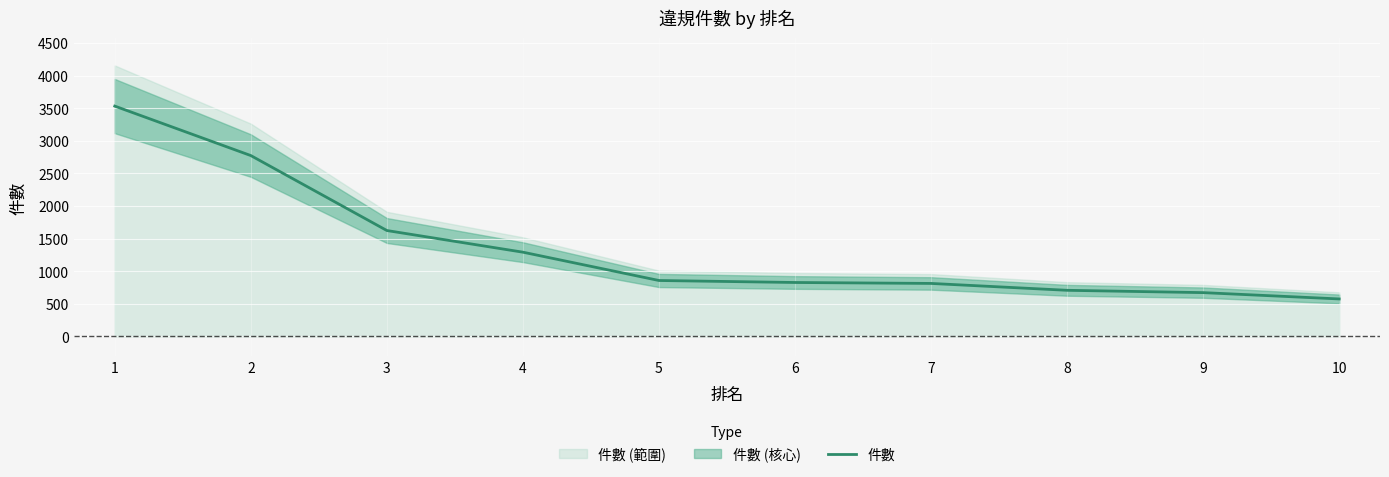

What is the change in value from 2 to 10?

-2199.8